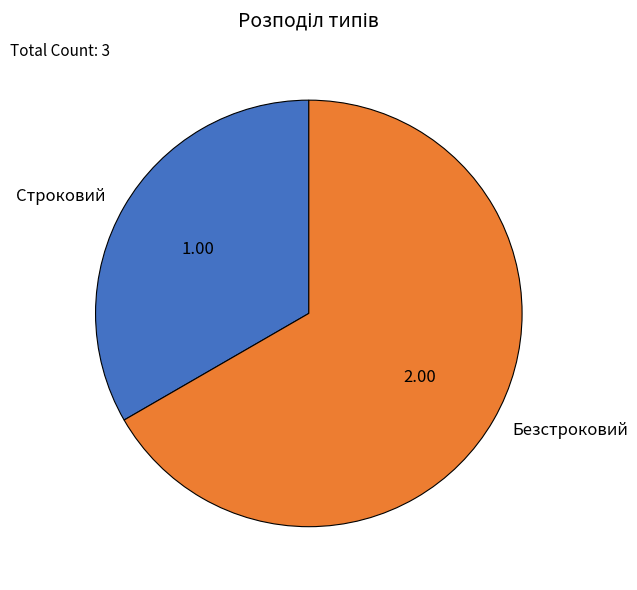

Which has a higher value, Строковий or Безстроковий?

Безстроковий